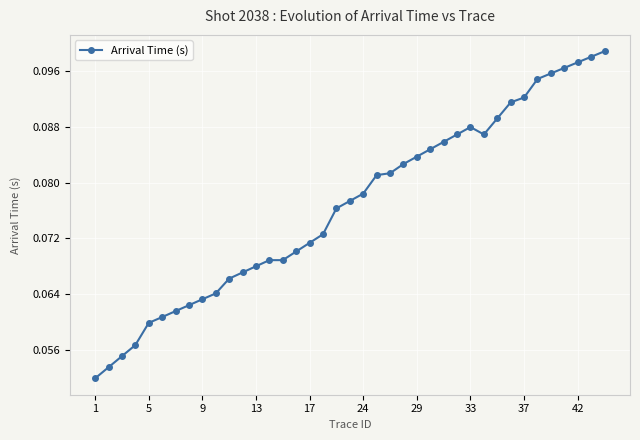

Count the values in the range 0 to 1.

39